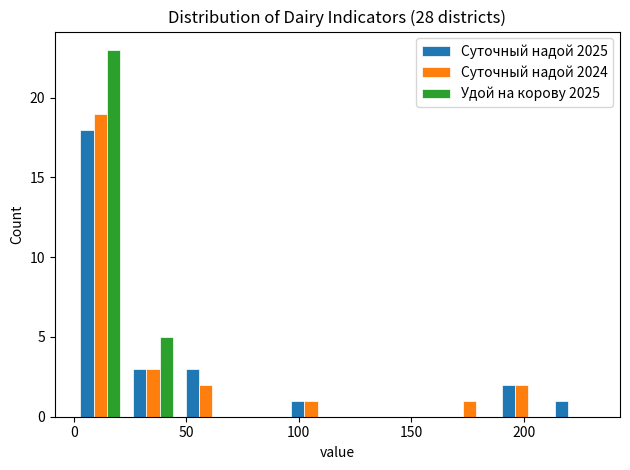

Reading left to right, transcribe this chart: for each range on the x-axis, give the height of each series' bar. Neither the bar edges nor the heights are printed on the chart, so give them approximately, as read against the axes.

0 to 25: Суточный надой 2025=18	Суточный надой 2024=19	Удой на корову 2025=23
25 to 45: Суточный надой 2025=3	Суточный надой 2024=3	Удой на корову 2025=5
45 to 70: Суточный надой 2025=3	Суточный надой 2024=2	Удой на корову 2025=0
70 to 95: Суточный надой 2025=0	Суточный надой 2024=0	Удой на корову 2025=0
95 to 115: Суточный надой 2025=1	Суточный надой 2024=1	Удой на корову 2025=0
115 to 140: Суточный надой 2025=0	Суточный надой 2024=0	Удой на корову 2025=0
140 to 165: Суточный надой 2025=0	Суточный надой 2024=0	Удой на корову 2025=0
165 to 190: Суточный надой 2025=0	Суточный надой 2024=1	Удой на корову 2025=0
190 to 210: Суточный надой 2025=2	Суточный надой 2024=2	Удой на корову 2025=0
210 to 235: Суточный надой 2025=1	Суточный надой 2024=0	Удой на корову 2025=0